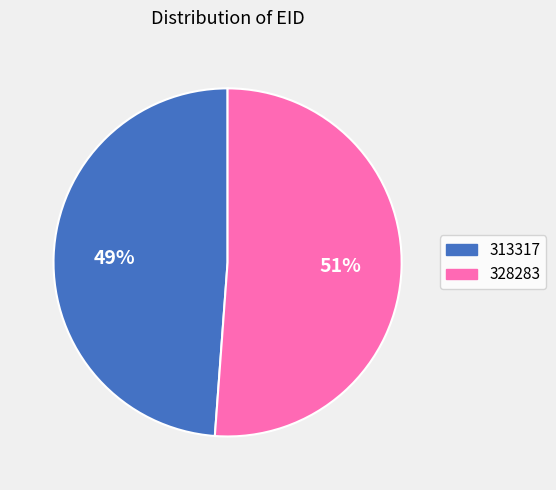

Is it true that 328283 is 51% of the pie?

True